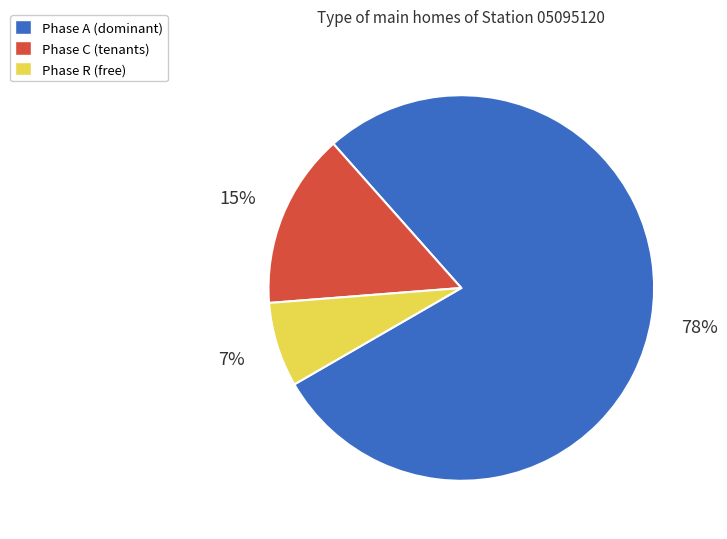

To the nearest percent, what is the average slice percentage?

33%